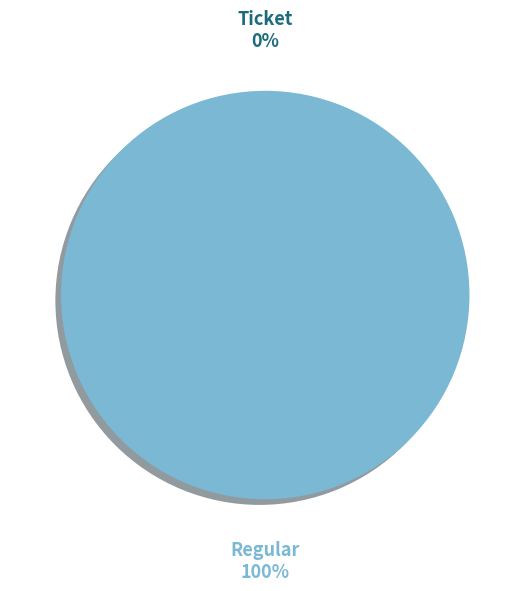

Is there a majority slice in this chart?

Yes